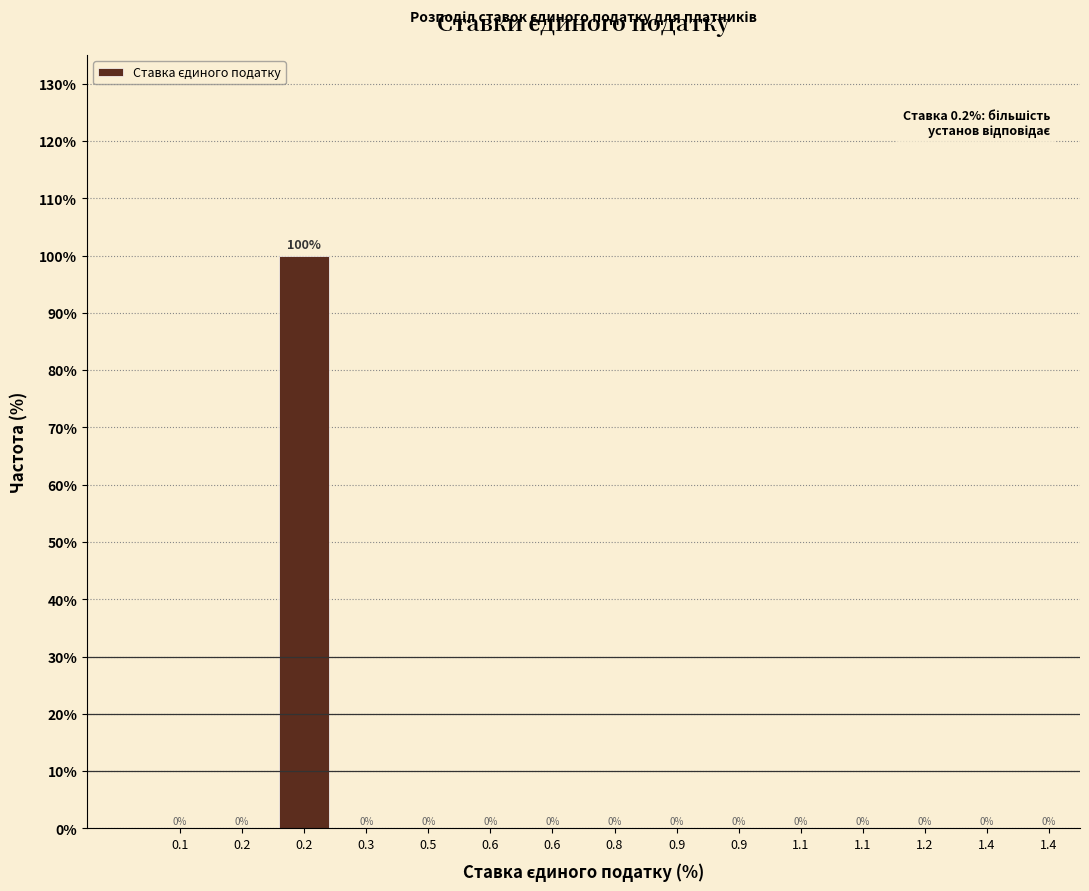

Count the number of categories in the chart.

15